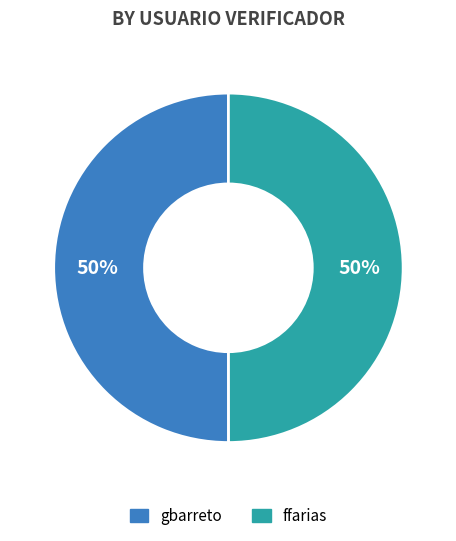

To the nearest percent, what is the average slice percentage?

50%